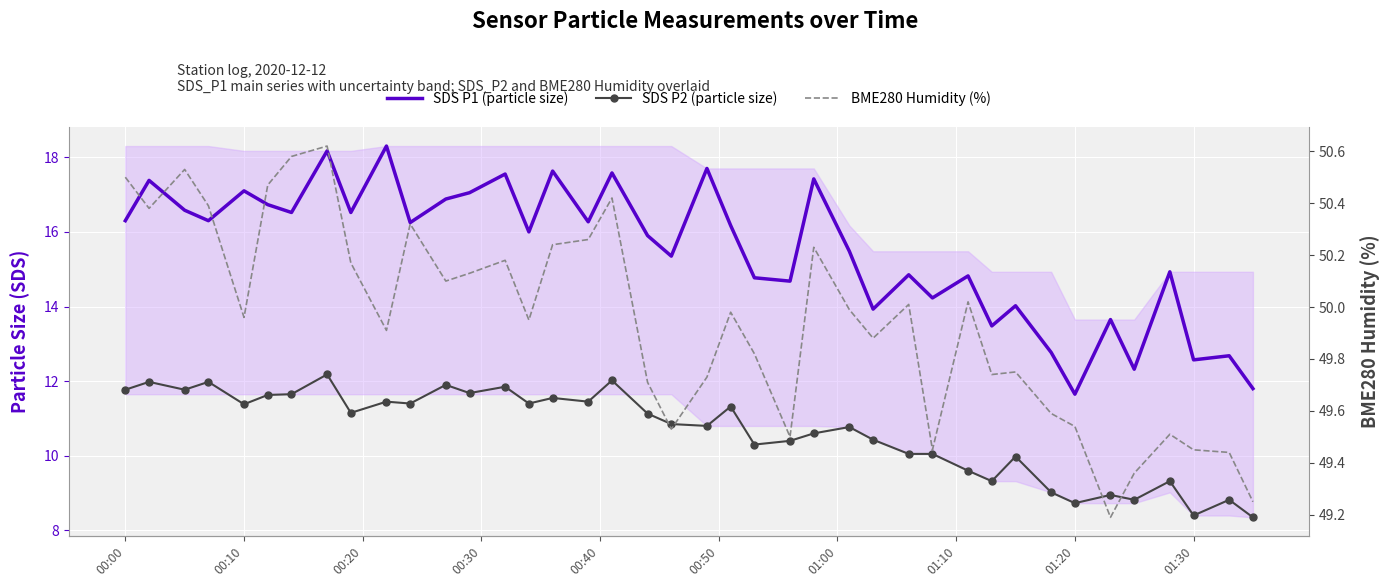

What is the average value of the BME280 Humidity (%) series?

49.9